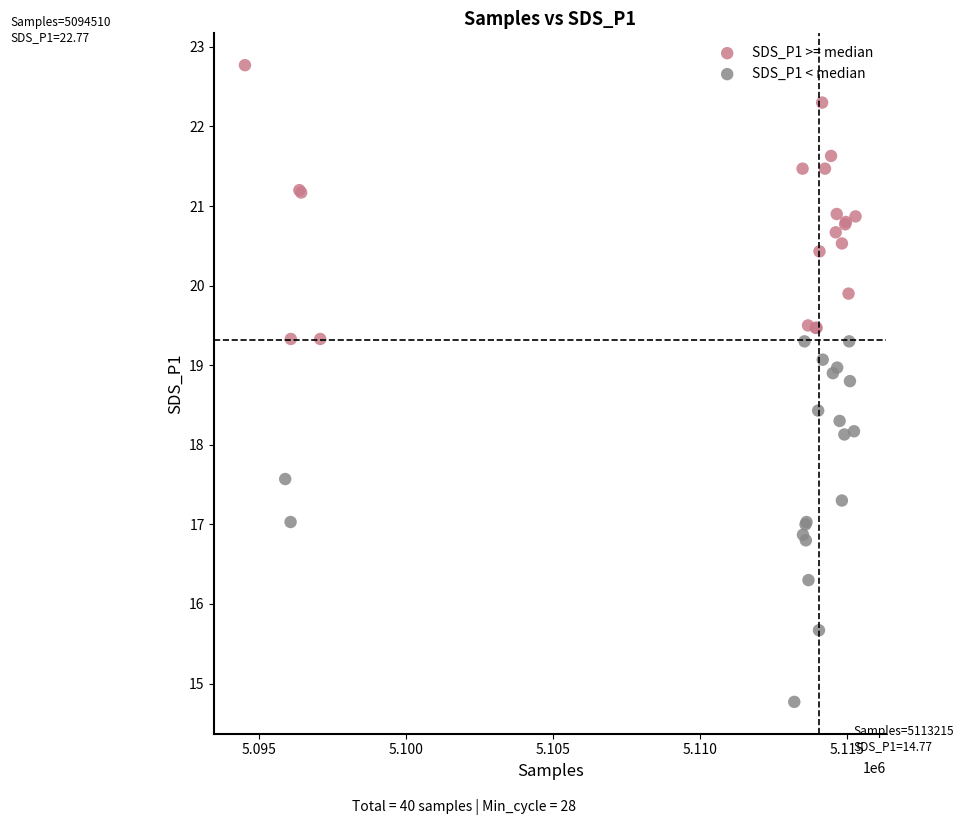

What are all the series names shown in the legend?

SDS_P1 >= median, SDS_P1 < median